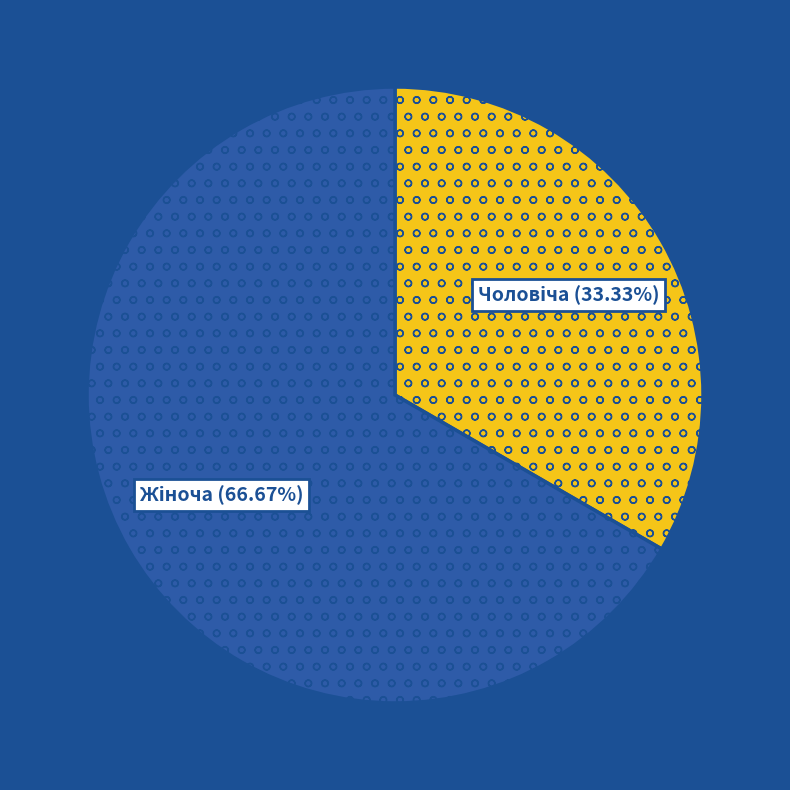

Is there a majority slice in this chart?

Yes